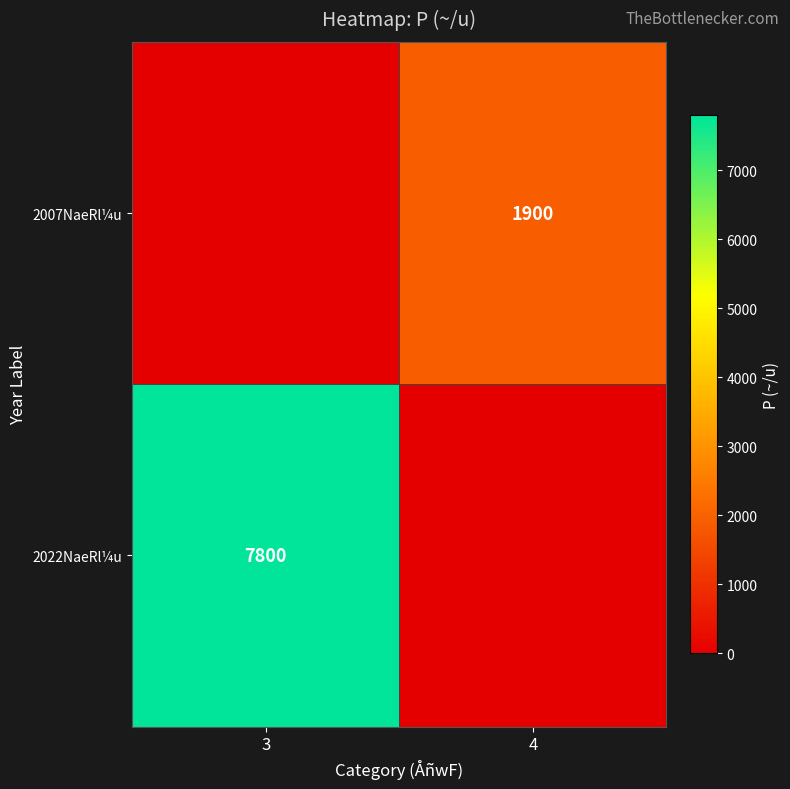

The 2007NaeRl¼u series shows 623 at 4. True or false?

False